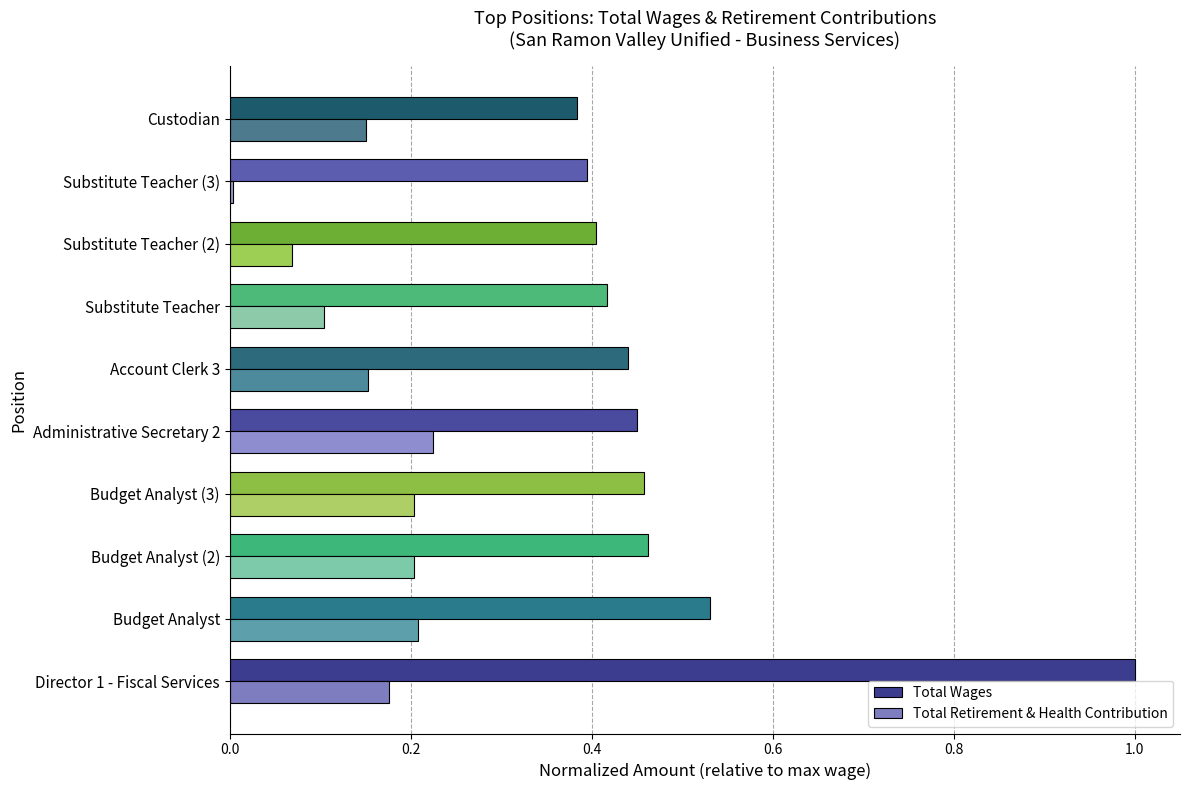

At which category does the chart reach its peak across all series?

Director 1 - Fiscal Services